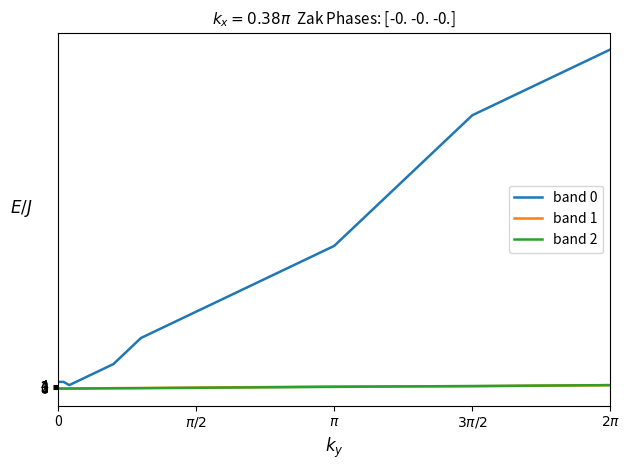

What is the maximum value shown in the chart?

384.9